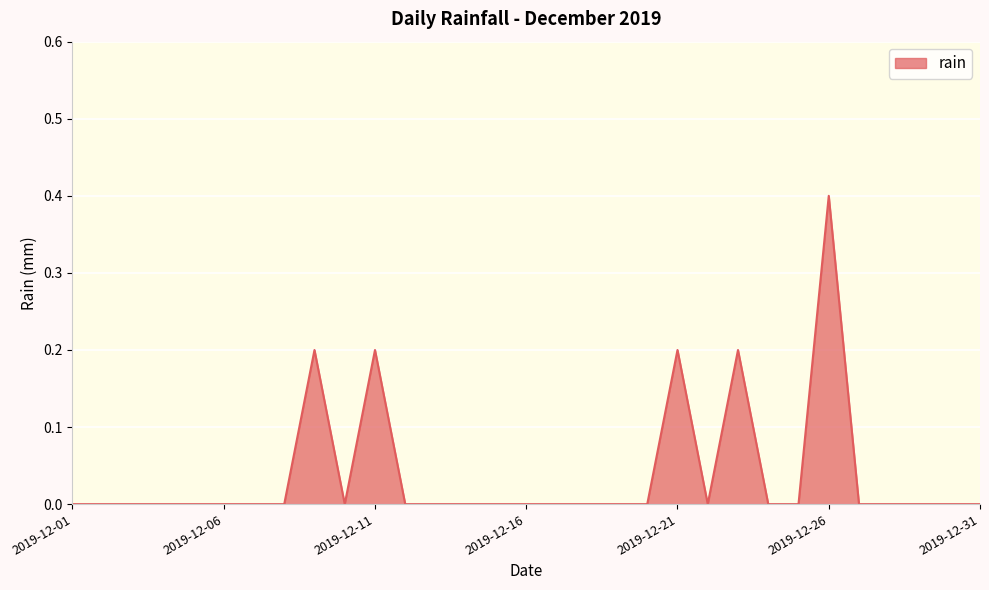

What is the maximum value shown in the chart?

0.4